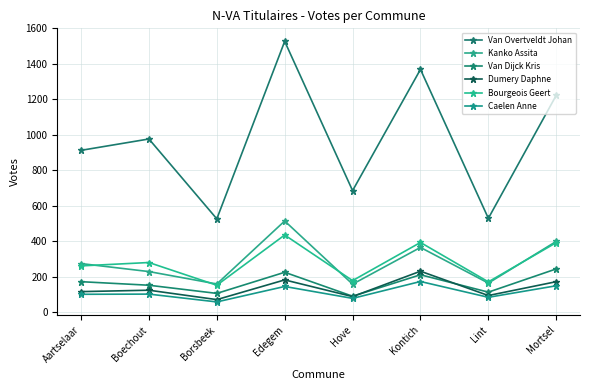

Which series ends up on top after the final intersection of Dumery Daphne and Van Dijck Kris?

Van Dijck Kris